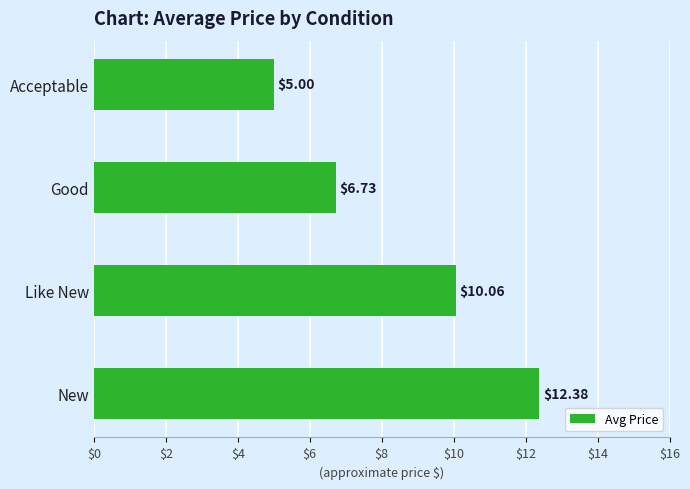

What is the smallest value displayed?

5.0